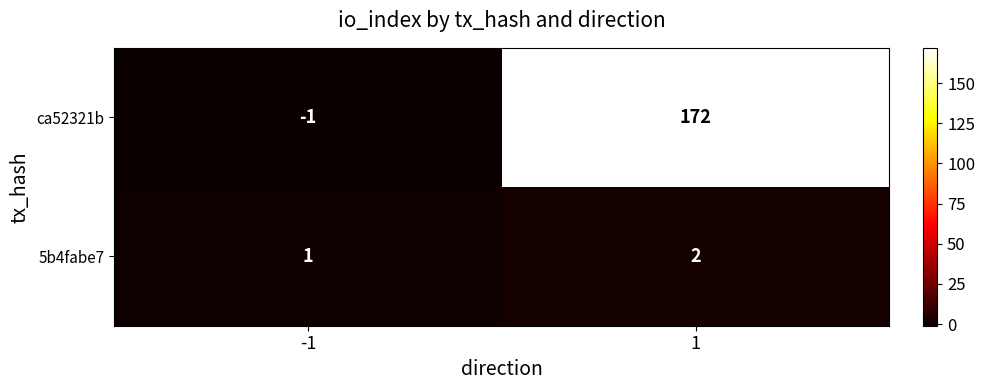

The ca52321b series shows -2 at -1. True or false?

False